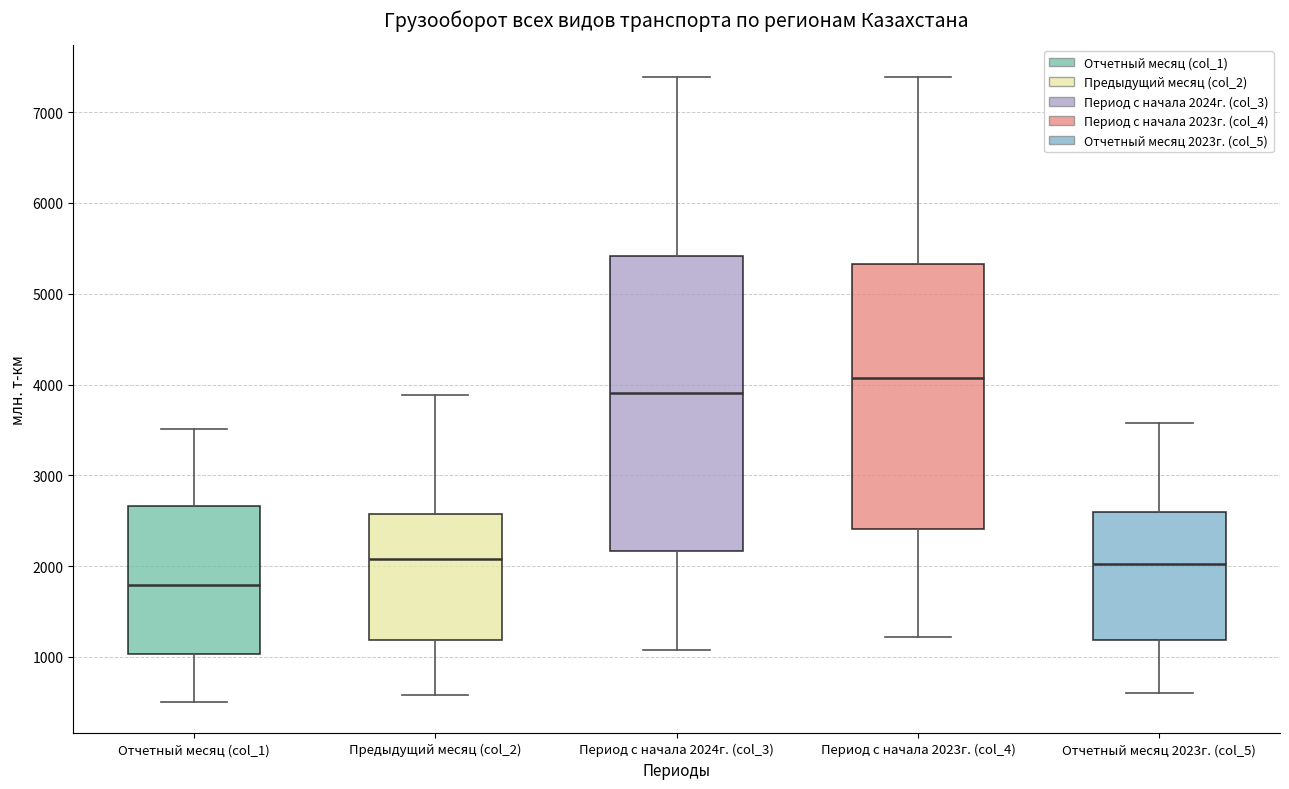

Which box has the lowest median line?

Отчетный месяц (col_1)